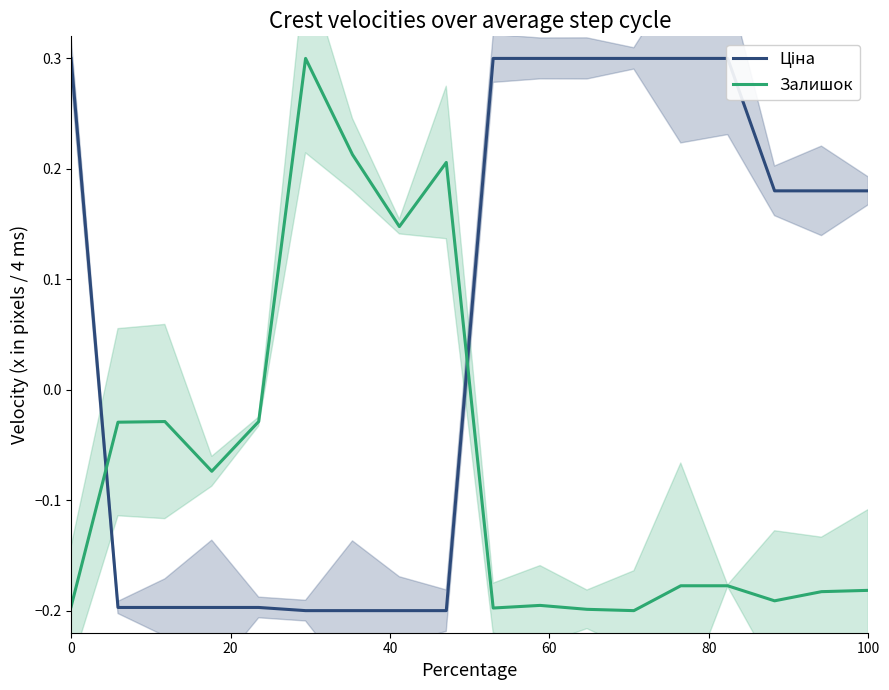

What is the highest value of the Залишок series?

0.3